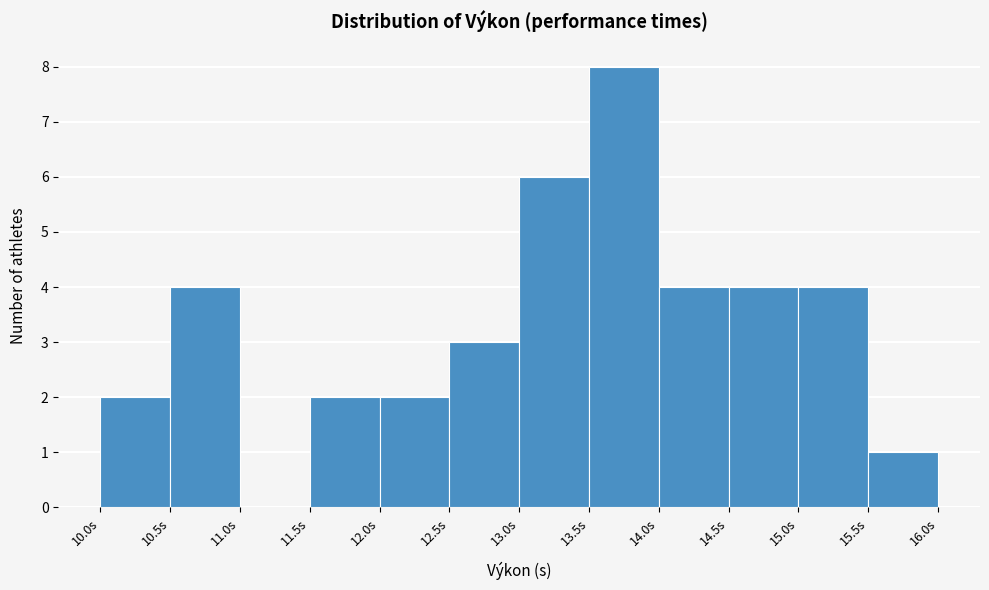

Reading left to right, list every bar in this chart as the range it spans on the x-axis followed by its height. The values are not printed on the chart, so give them approximately, as read against the axis.

10.0 to 10.5: 2
10.5 to 11.0: 4
11.0 to 11.5: 0
11.5 to 12.0: 2
12.0 to 12.5: 2
12.5 to 13.0: 3
13.0 to 13.5: 6
13.5 to 14.0: 8
14.0 to 14.5: 4
14.5 to 15.0: 4
15.0 to 15.5: 4
15.5 to 16.0: 1